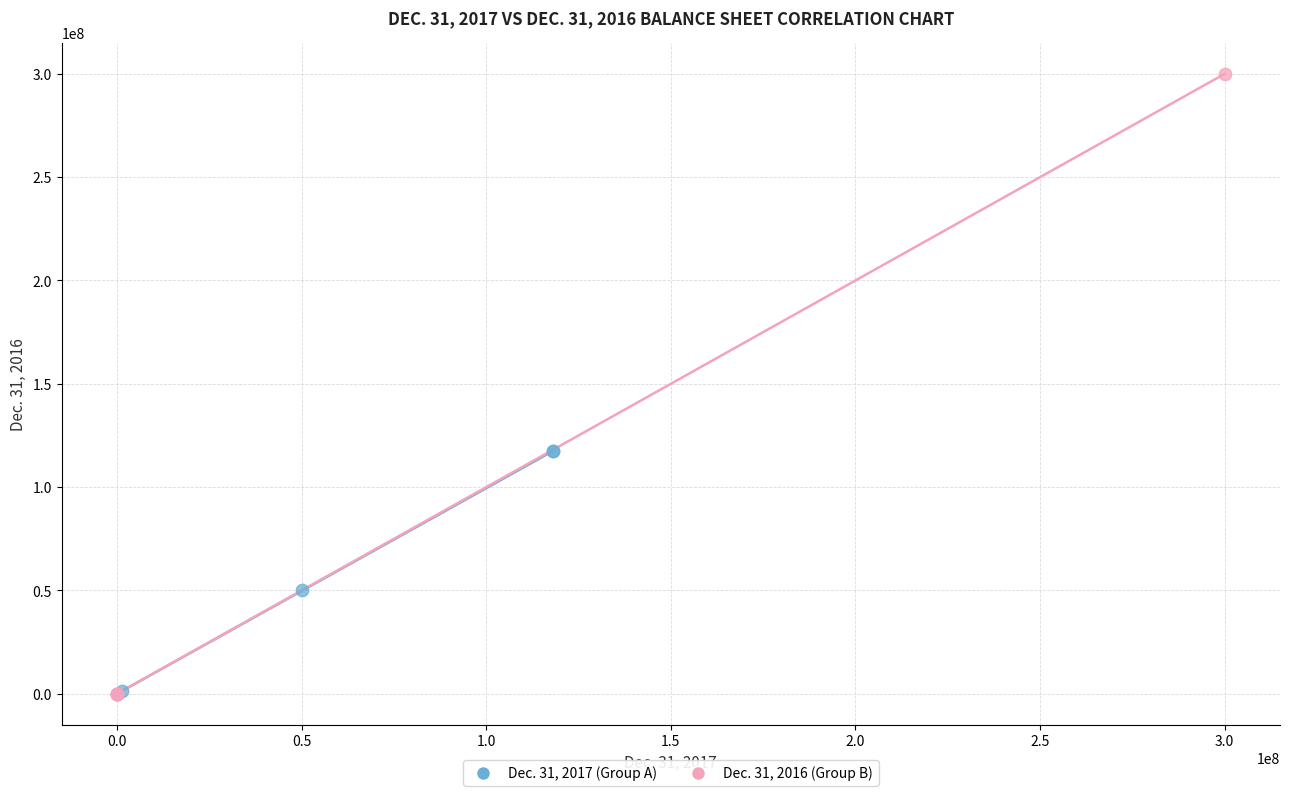

Which series has the widest spread of Y values?

Dec. 31, 2016 (Group B)